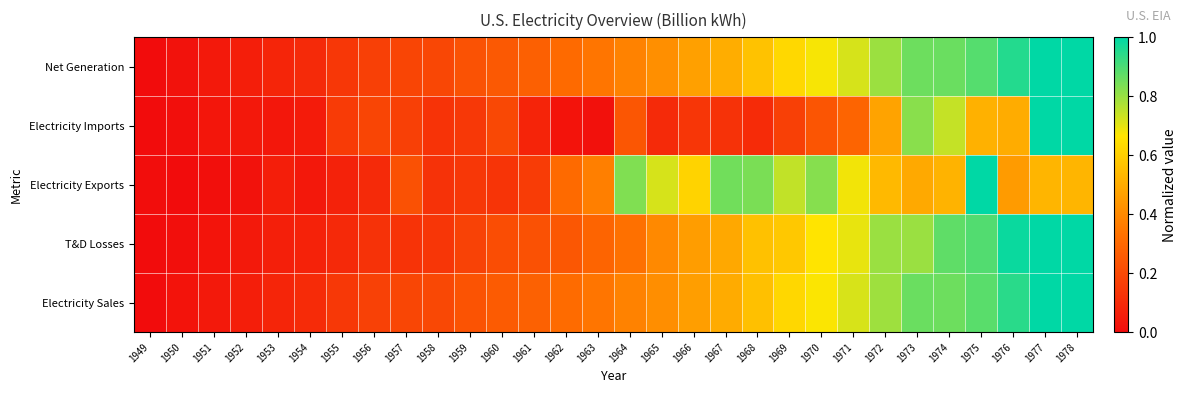

Rank the series at 1968 from lowest to highest value.

Electricity Imports, Electricity Sales, T&D Losses, Net Generation, Electricity Exports